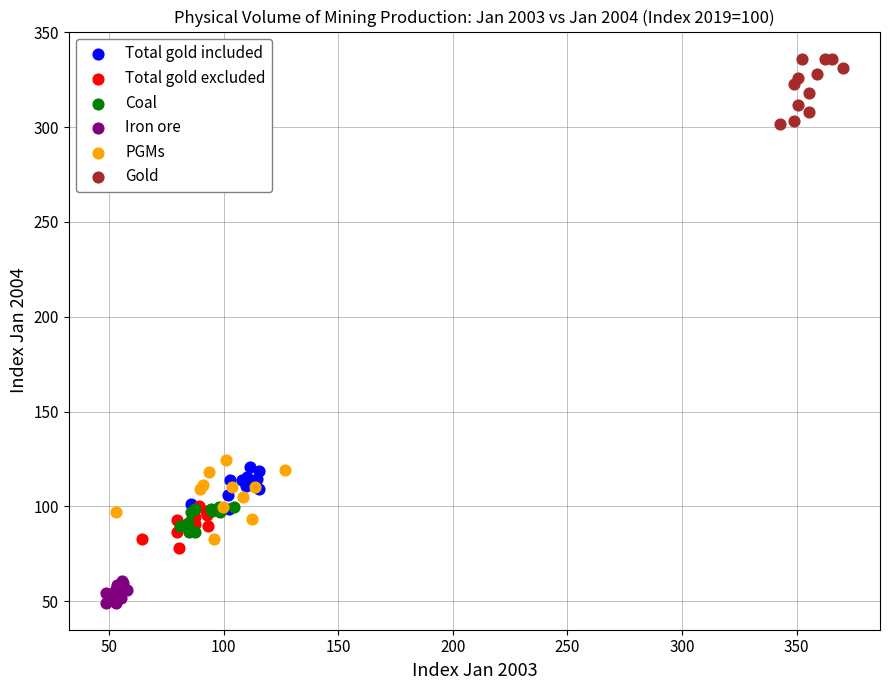

Which series contains the lowest Y value?

Iron ore